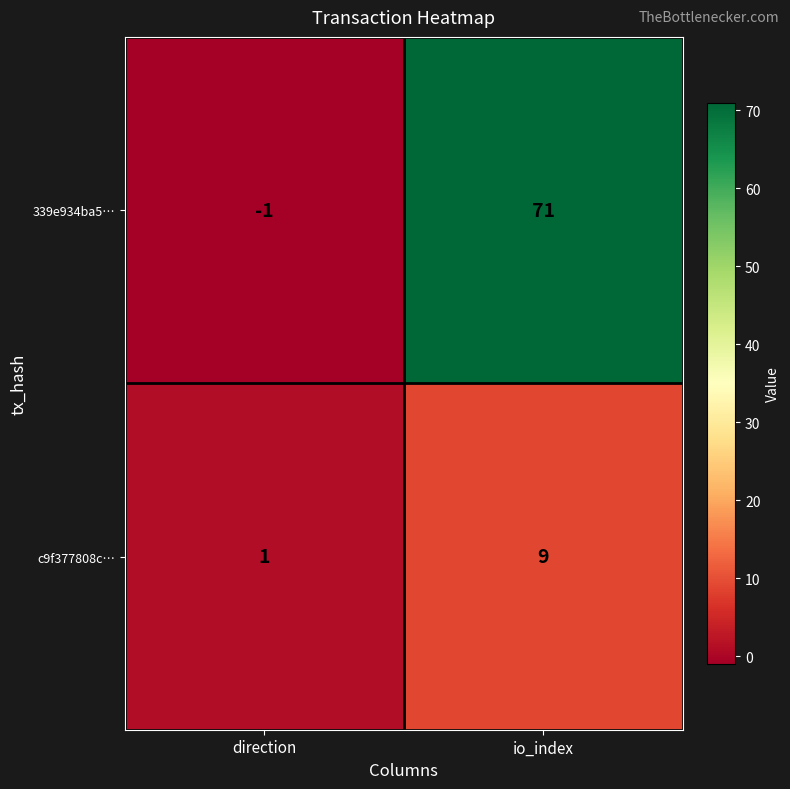

At which category is the sum across all series the highest?

io_index